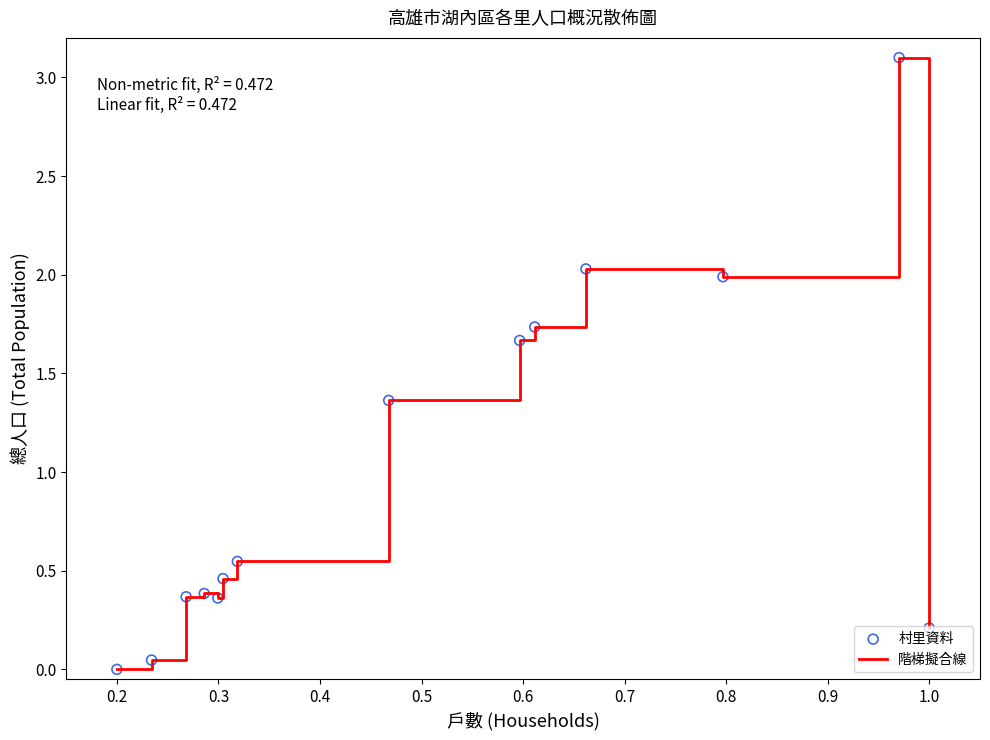

What is the difference between the maximum and minimum values?

3.1